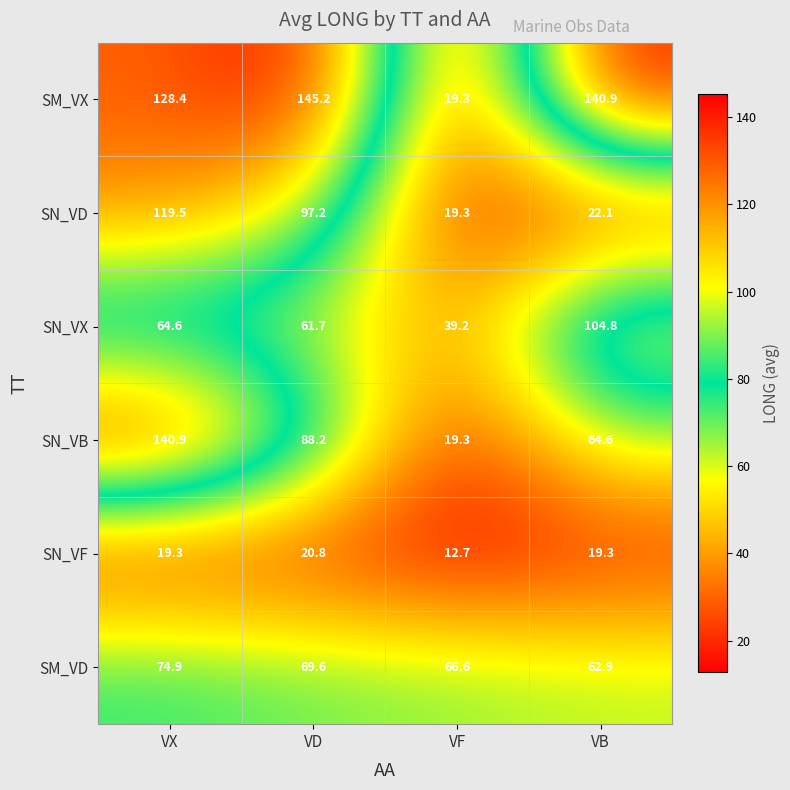

Where is SM_VD nearest to the value 68?

VF